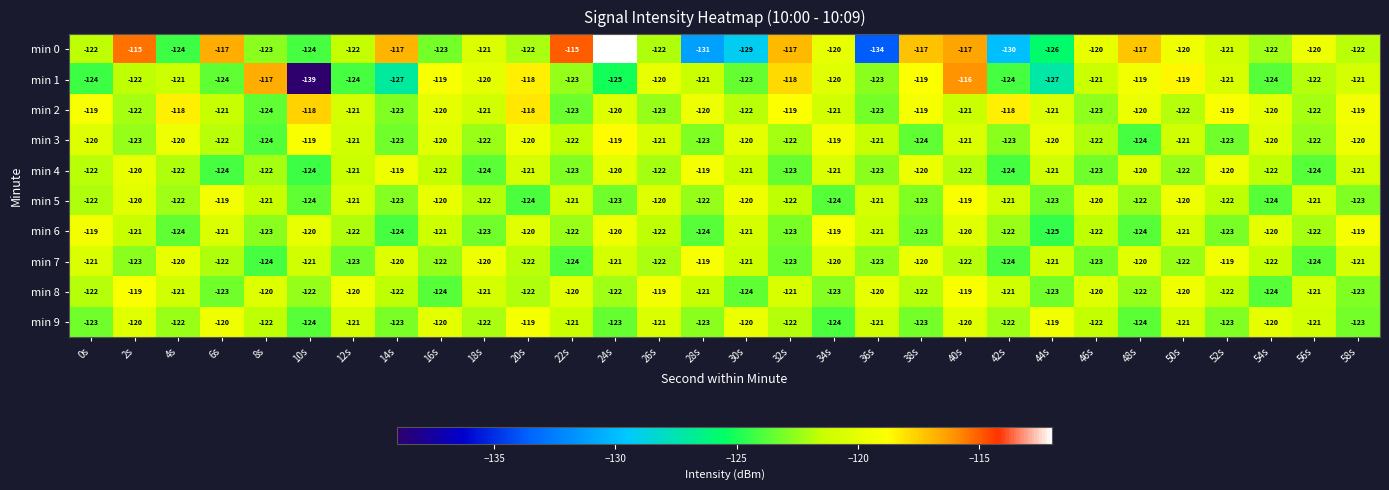

The value of min 9 at 44s is -119. True or false?

True